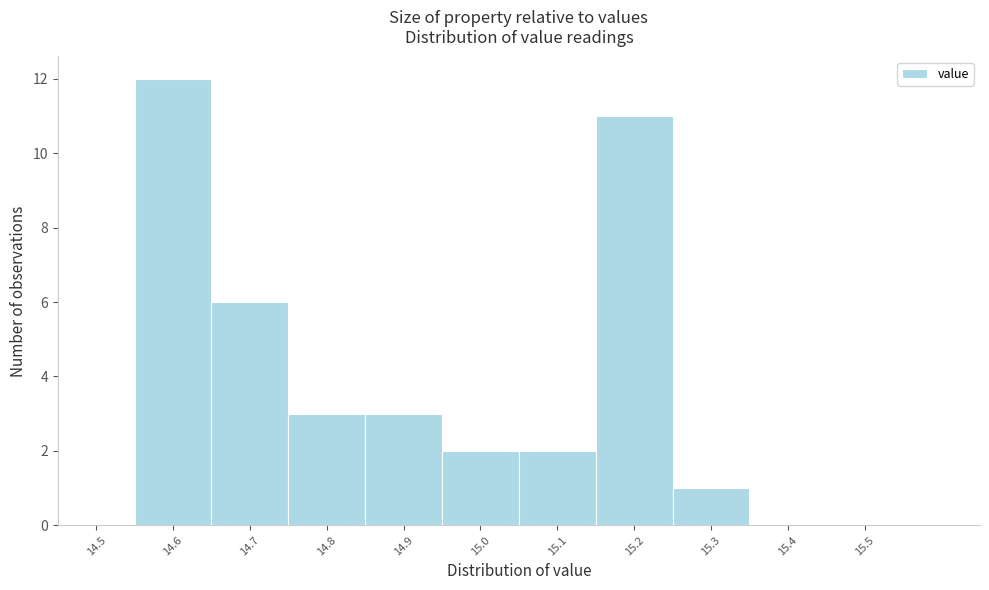

Reading left to right, extract all data points from this chart.

14.5=0	14.6=12	14.7=6	14.8=3	14.9=3	15.0=2	15.1=2	15.2=11	15.3=1	15.4=0	15.5=0